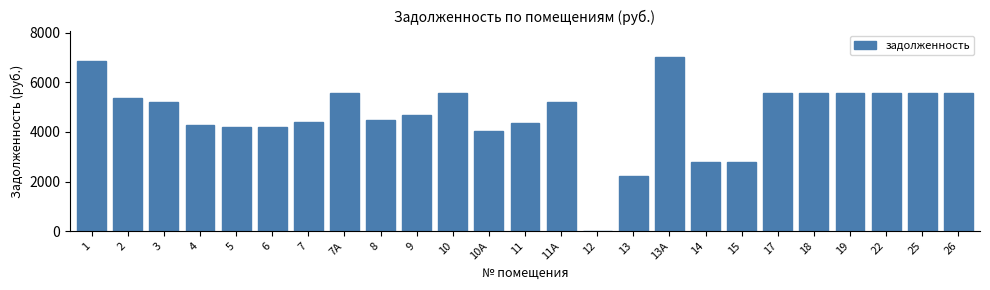

At which label is the value closest to 3515?

10А